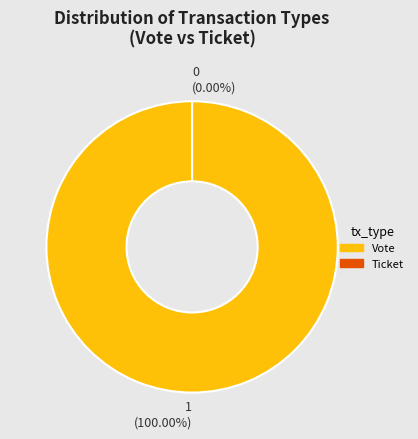

Which slice is the smallest?

Ticket